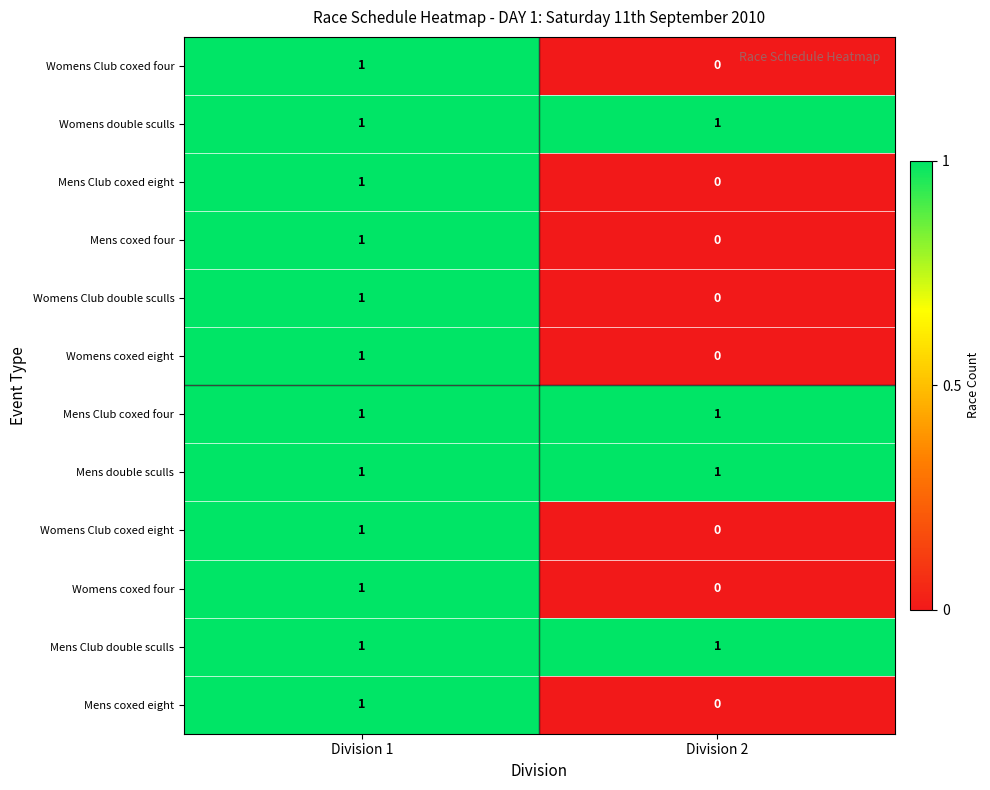

Which category has the lowest value across all series?

Division 2